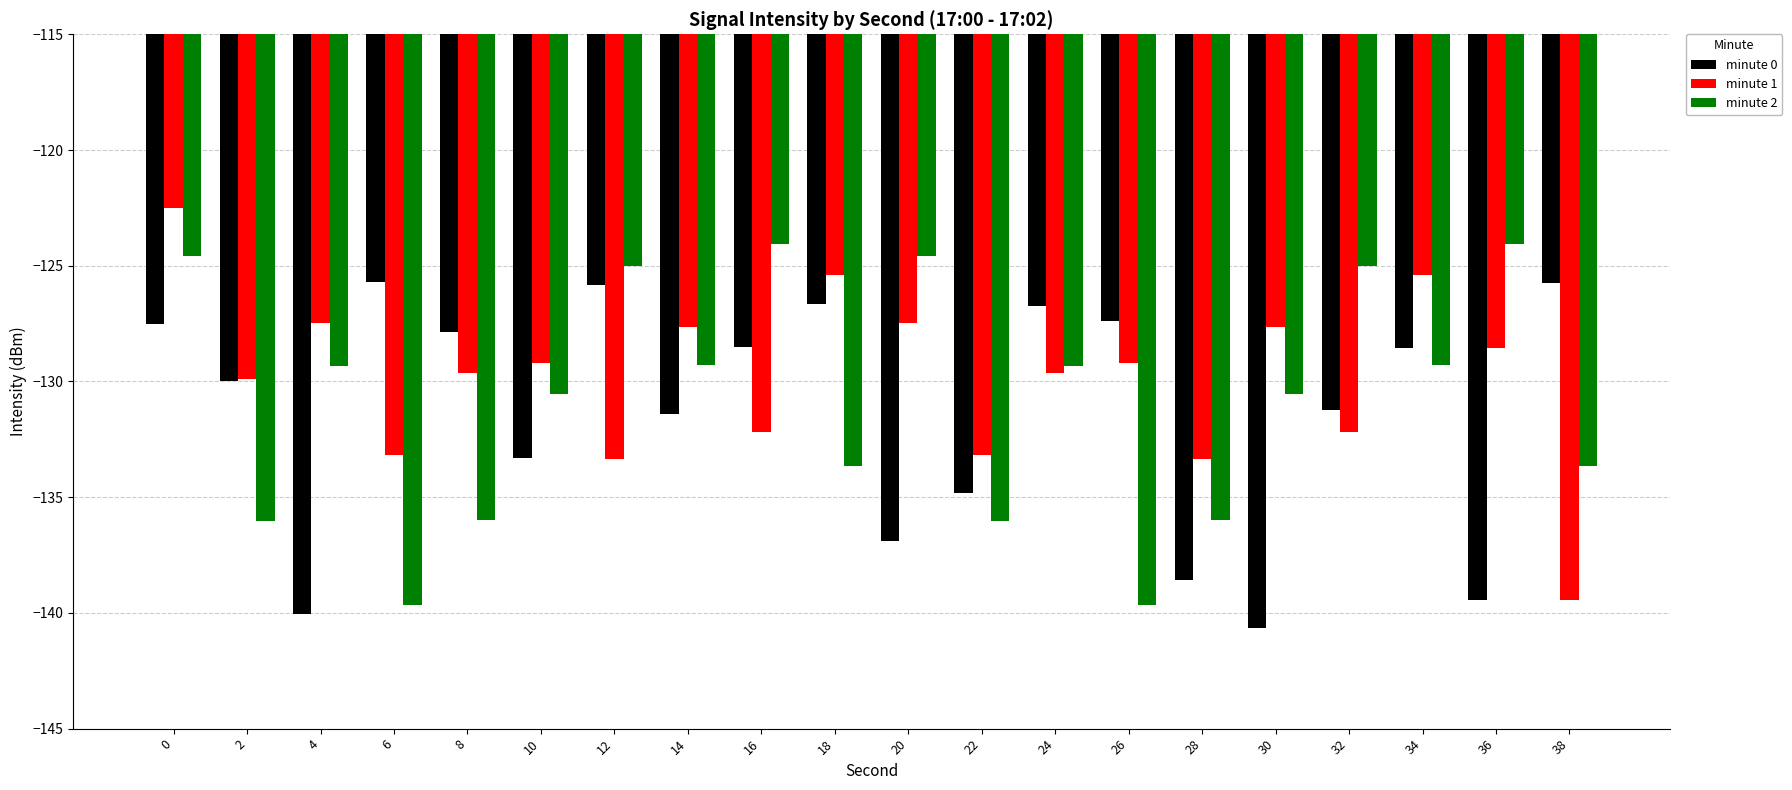

Rank the series by their maximum value, from lowest to highest.

minute 0, minute 2, minute 1